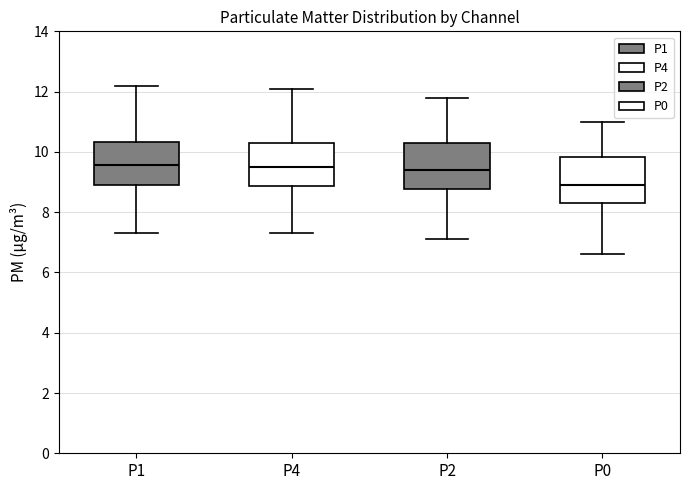

Where does the lower whisker of the box for P0 end on the y-axis? The values are not printed on the chart, so give them approximately, as read against the axis.

6.6